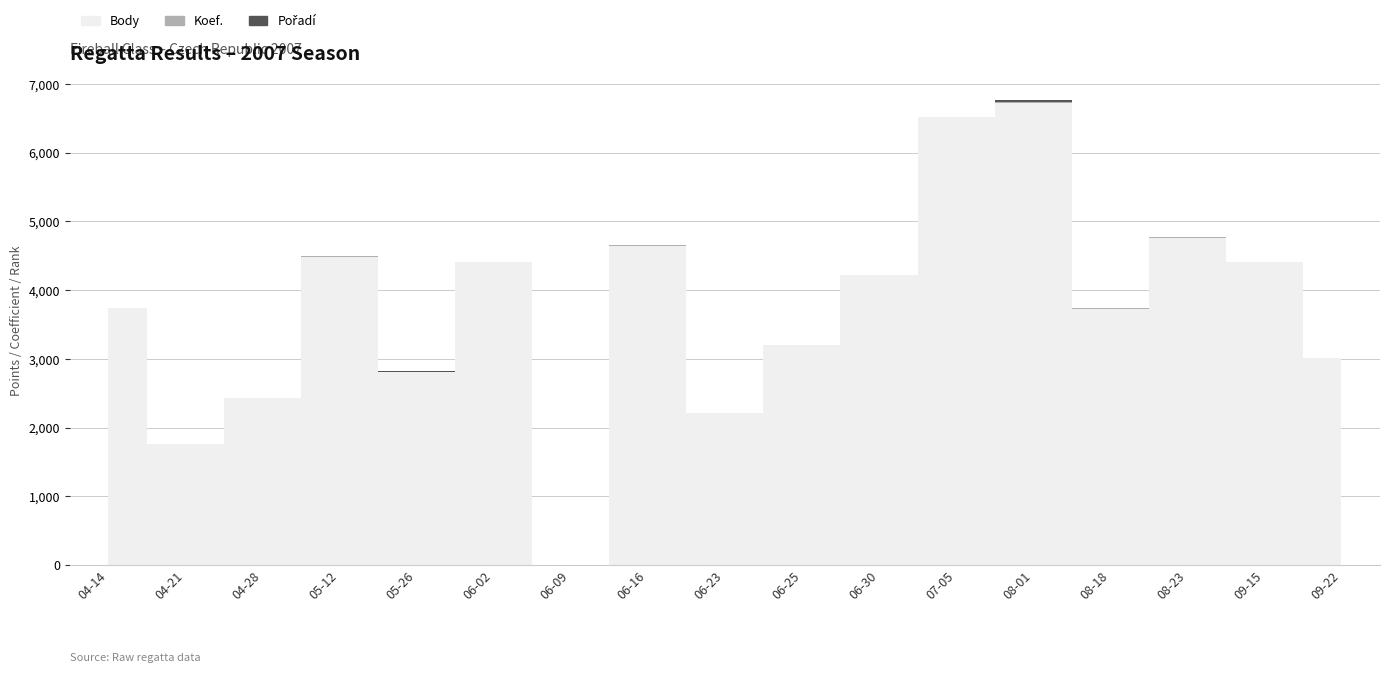

Is the value of Pořadí at 2007-07-05 greater than the value of Body at 2007-08-01?

No